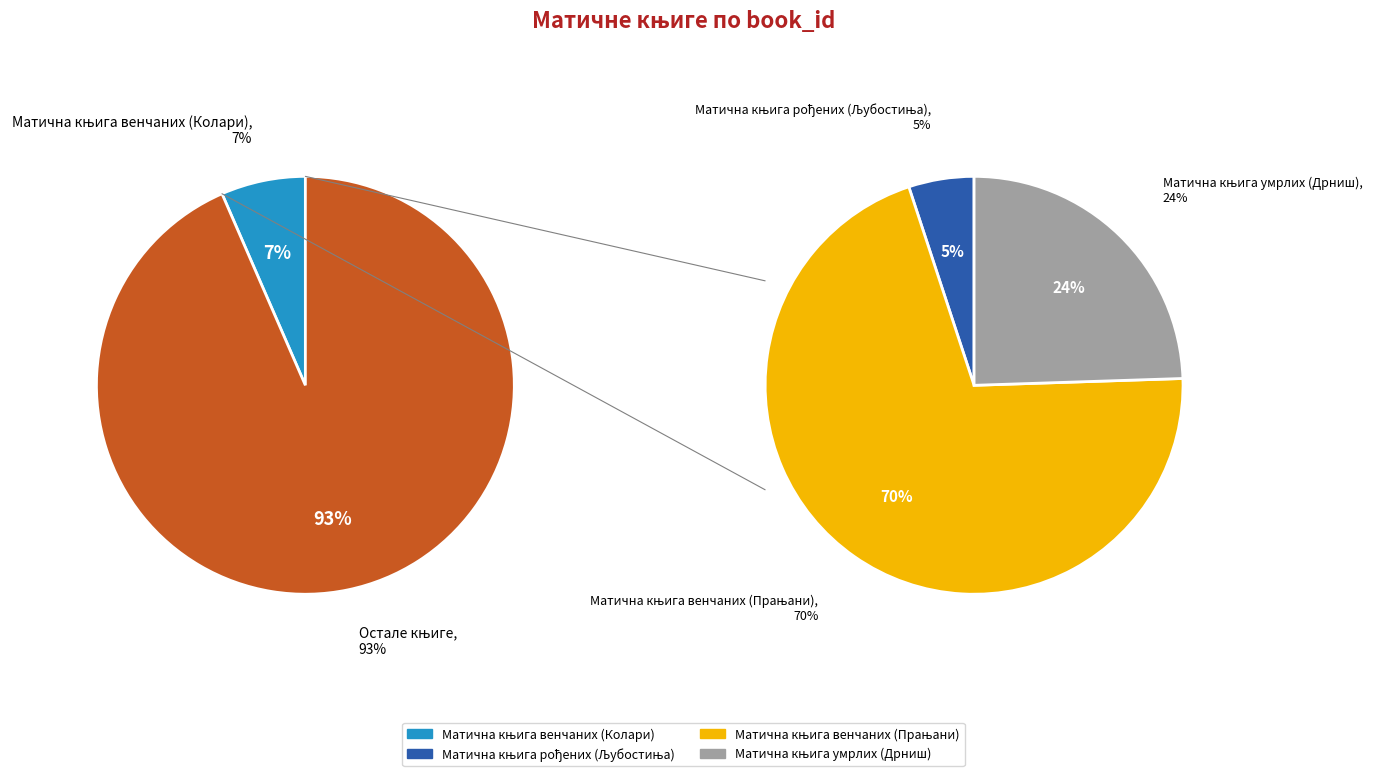

Which category accounts for the majority?

Матична књига венчаних (Прањани)